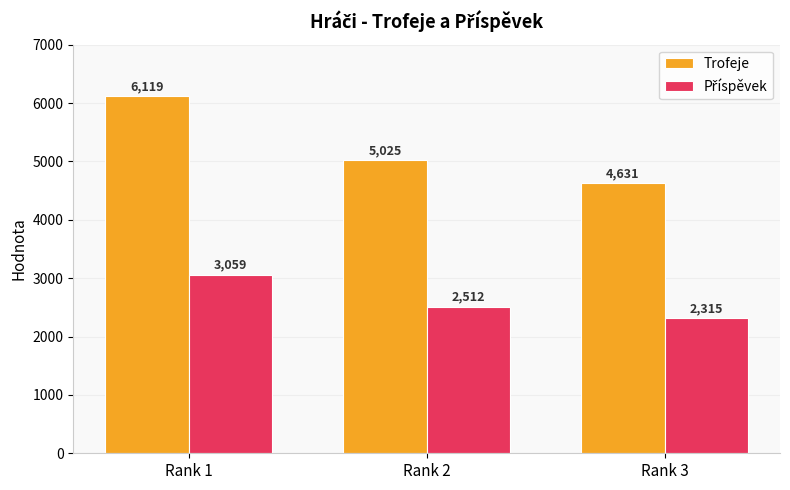

What is the difference between the maximum and second lowest values in the Trofeje series?

1094